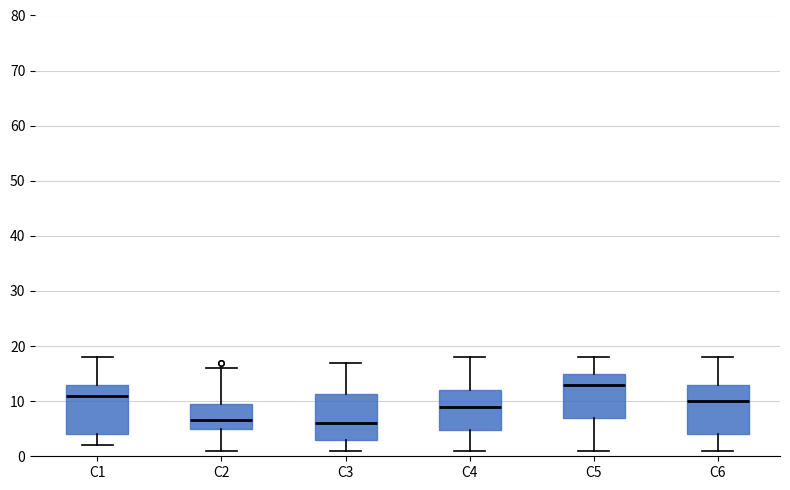

Reading left to right, transcribe this box plot: for each box, give where its median line is, the range the box spans, and where its two whiskers end, as read against the y-axis. The values are not printed on the chart, so give them approximately, as read against the axis.

C1: median 11, box 4 to 13, whiskers 2 to 18
C2: median 7, box 5 to 10, whiskers 1 to 16
C3: median 6, box 3 to 11, whiskers 1 to 17
C4: median 9, box 5 to 12, whiskers 1 to 18
C5: median 13, box 7 to 15, whiskers 1 to 18
C6: median 10, box 4 to 13, whiskers 1 to 18